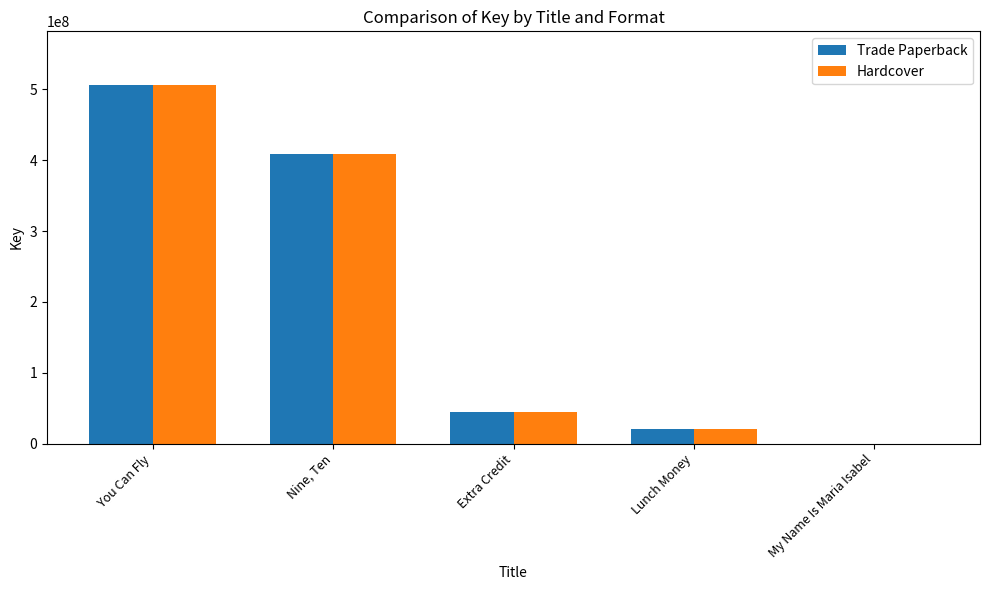

How many groups of bars are there?

5